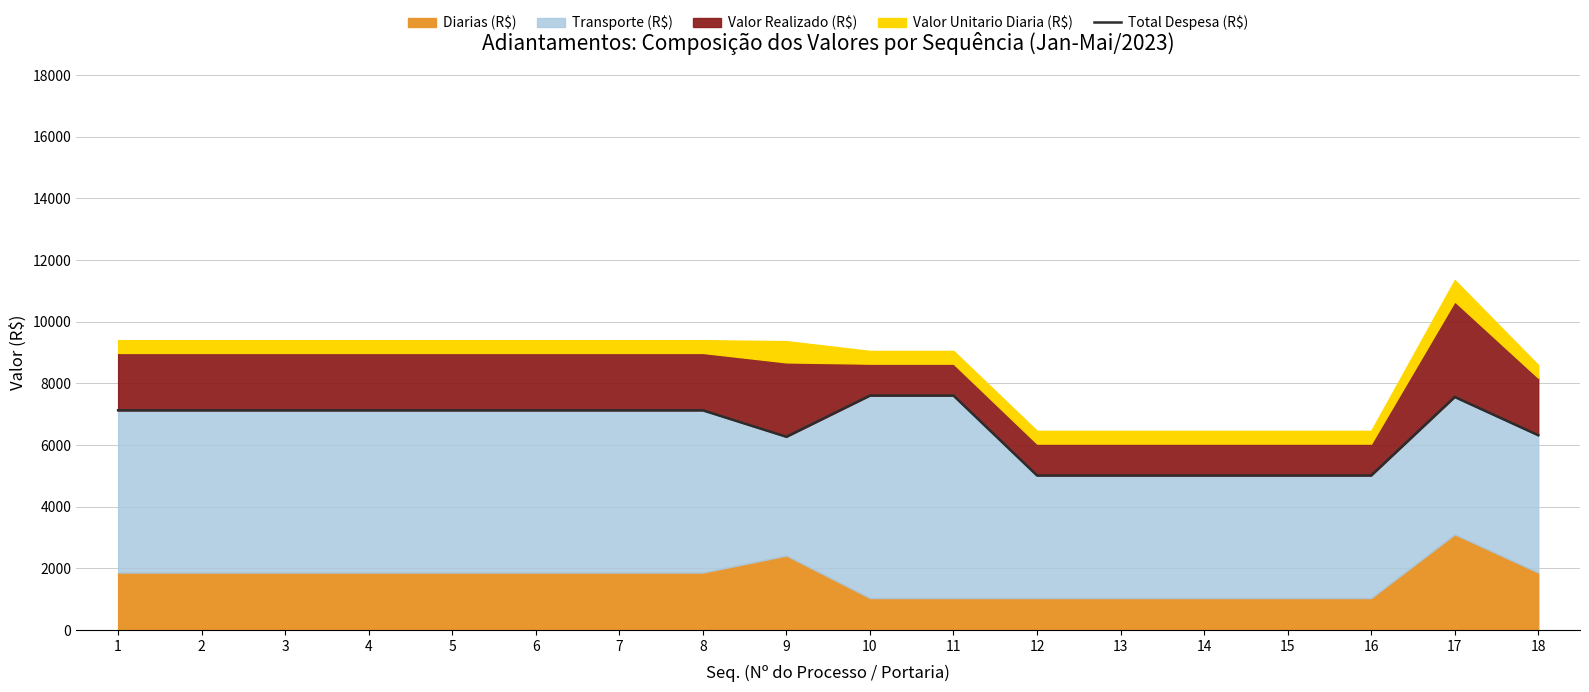

How many interior local peaks (higher than both neighbors) does the data have?

1